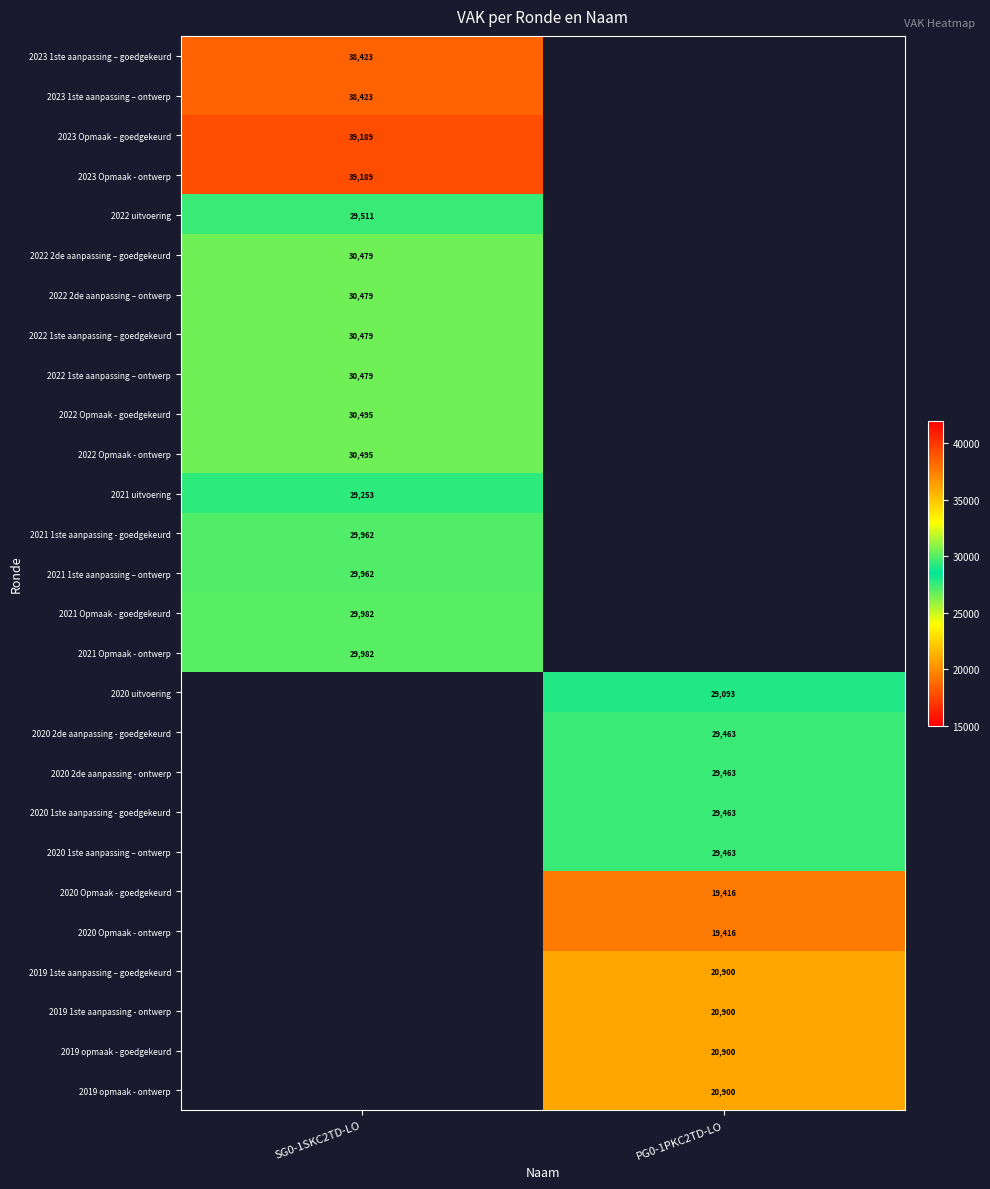

Rank the series by their maximum value, from lowest to highest.

2020 Opmaak - goedgekeurd, 2020 Opmaak - ontwerp, 2019 1ste aanpassing – goedgekeurd, 2019 1ste aanpassing - ontwerp, 2019 opmaak - goedgekeurd, 2019 opmaak - ontwerp, 2020 uitvoering, 2021 uitvoering, 2020 2de aanpassing - goedgekeurd, 2020 2de aanpassing - ontwerp, 2020 1ste aanpassing - goedgekeurd, 2020 1ste aanpassing – ontwerp, 2022 uitvoering, 2021 1ste aanpassing - goedgekeurd, 2021 1ste aanpassing – ontwerp, 2021 Opmaak - goedgekeurd, 2021 Opmaak - ontwerp, 2022 2de aanpassing – goedgekeurd, 2022 2de aanpassing – ontwerp, 2022 1ste aanpassing – goedgekeurd, 2022 1ste aanpassing – ontwerp, 2022 Opmaak - goedgekeurd, 2022 Opmaak - ontwerp, 2023 1ste aanpassing – goedgekeurd, 2023 1ste aanpassing – ontwerp, 2023 Opmaak – goedgekeurd, 2023 Opmaak - ontwerp